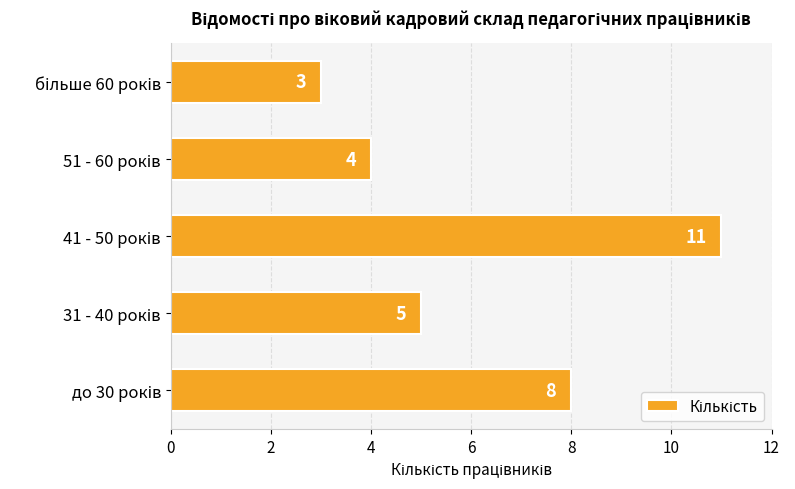

Count the values in the range 4 to 8.

3